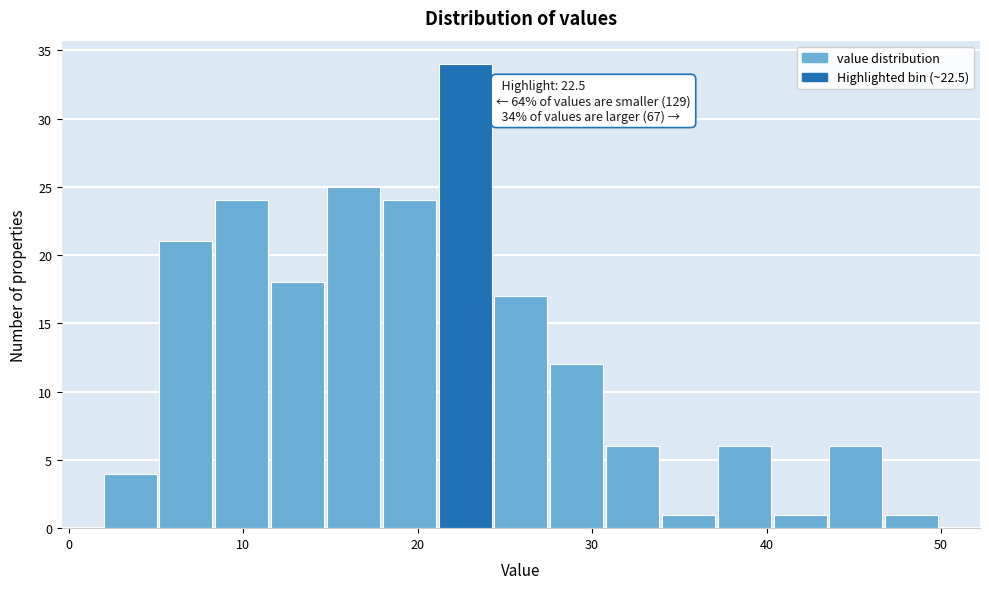

Around what value on the x-axis is the tallest bar? Give the approximate position of its centre, as read against the axis.

23